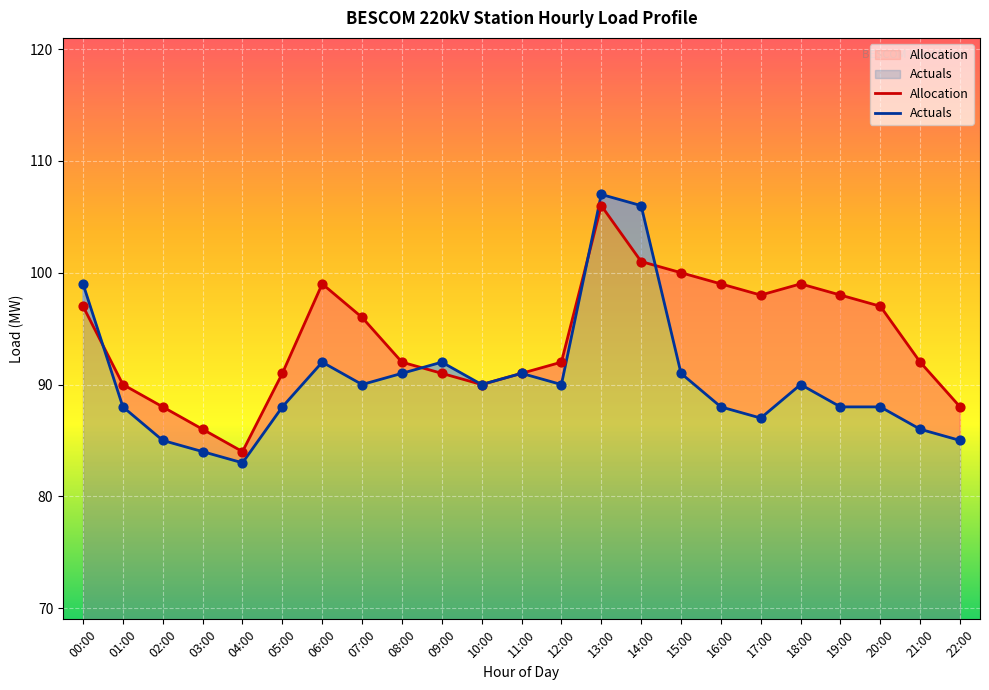

Which series has the largest Y range (max minus min)?

Actuals